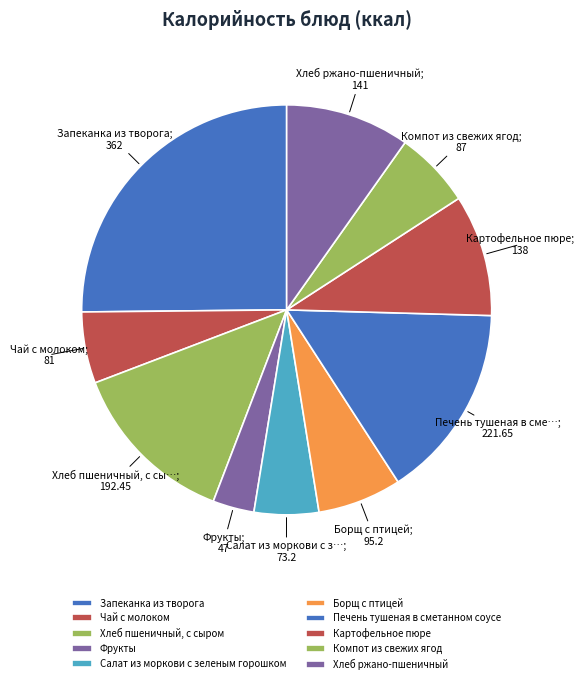

Between Хлеб пшеничный, с сыром and Печень тушеная в сметанном соусе, which is larger?

Печень тушеная в сметанном соусе